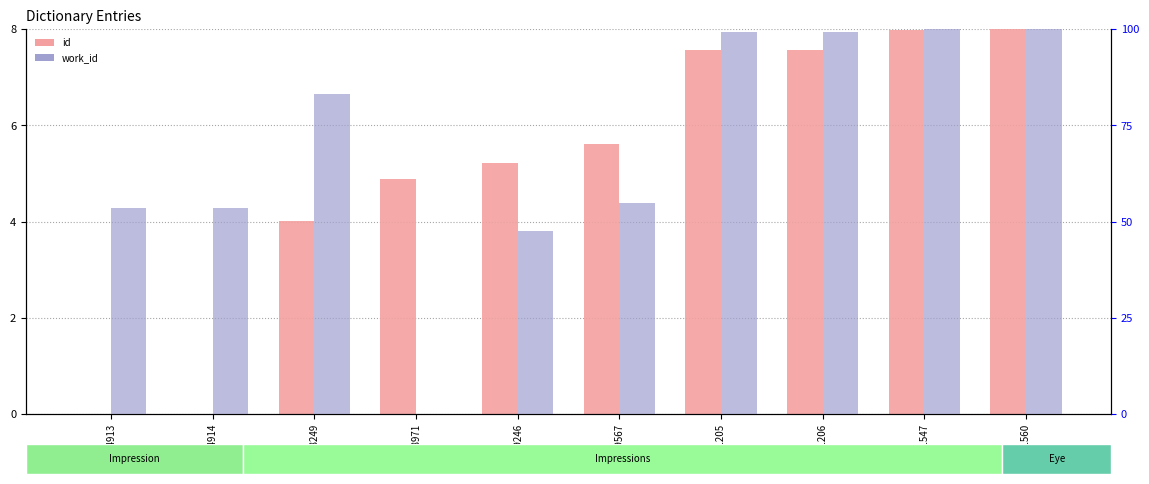

What is the total value across all series at 19567?

60.4